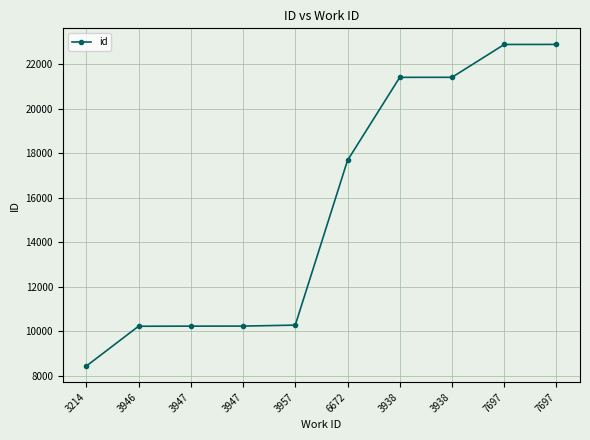

Is this an area chart (filled region under the line)?

No